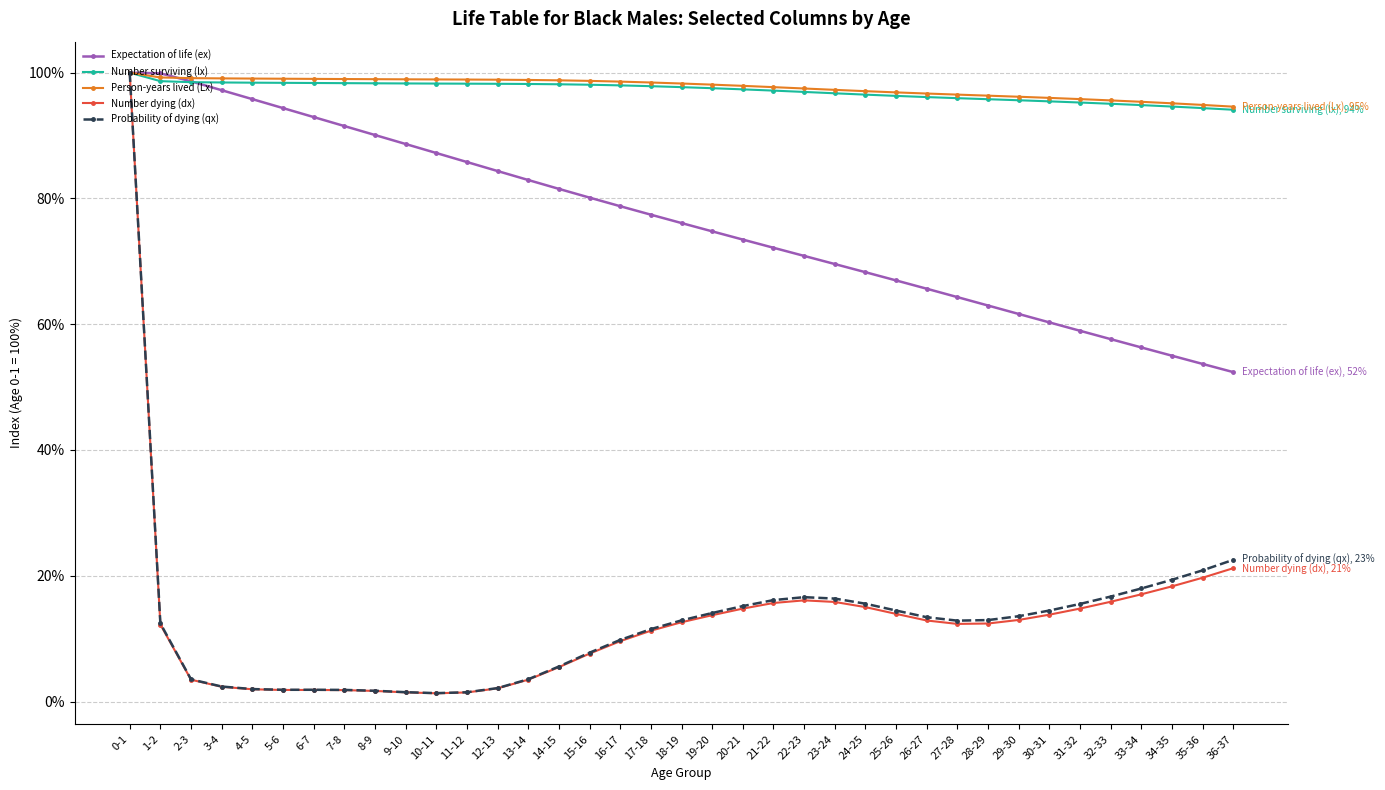

What are all the series names shown in the legend?

Expectation of life (ex), Number surviving (lx), Person-years lived (Lx), Number dying (dx), Probability of dying (qx)